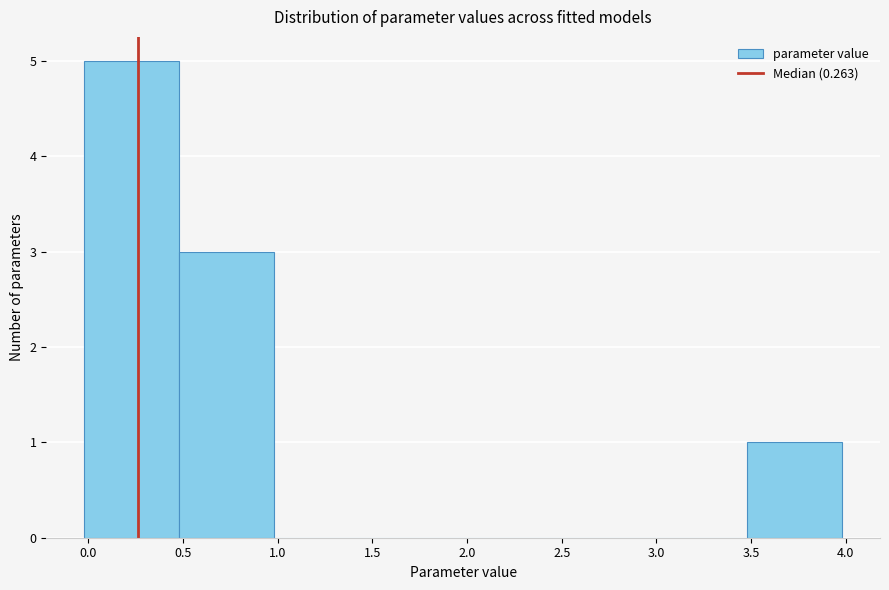

Reading left to right, transcribe this chart: for each bar, give the range it covers on the x-axis and its height. Neither the bar edges nor the heights are printed on the chart, so give them approximately, as read against the axes.

0.0 to 0.5: 5
0.5 to 1.0: 3
1.0 to 1.5: 0
1.5 to 2.0: 0
2.0 to 2.5: 0
2.5 to 3.0: 0
3.0 to 3.5: 0
3.5 to 4.0: 1